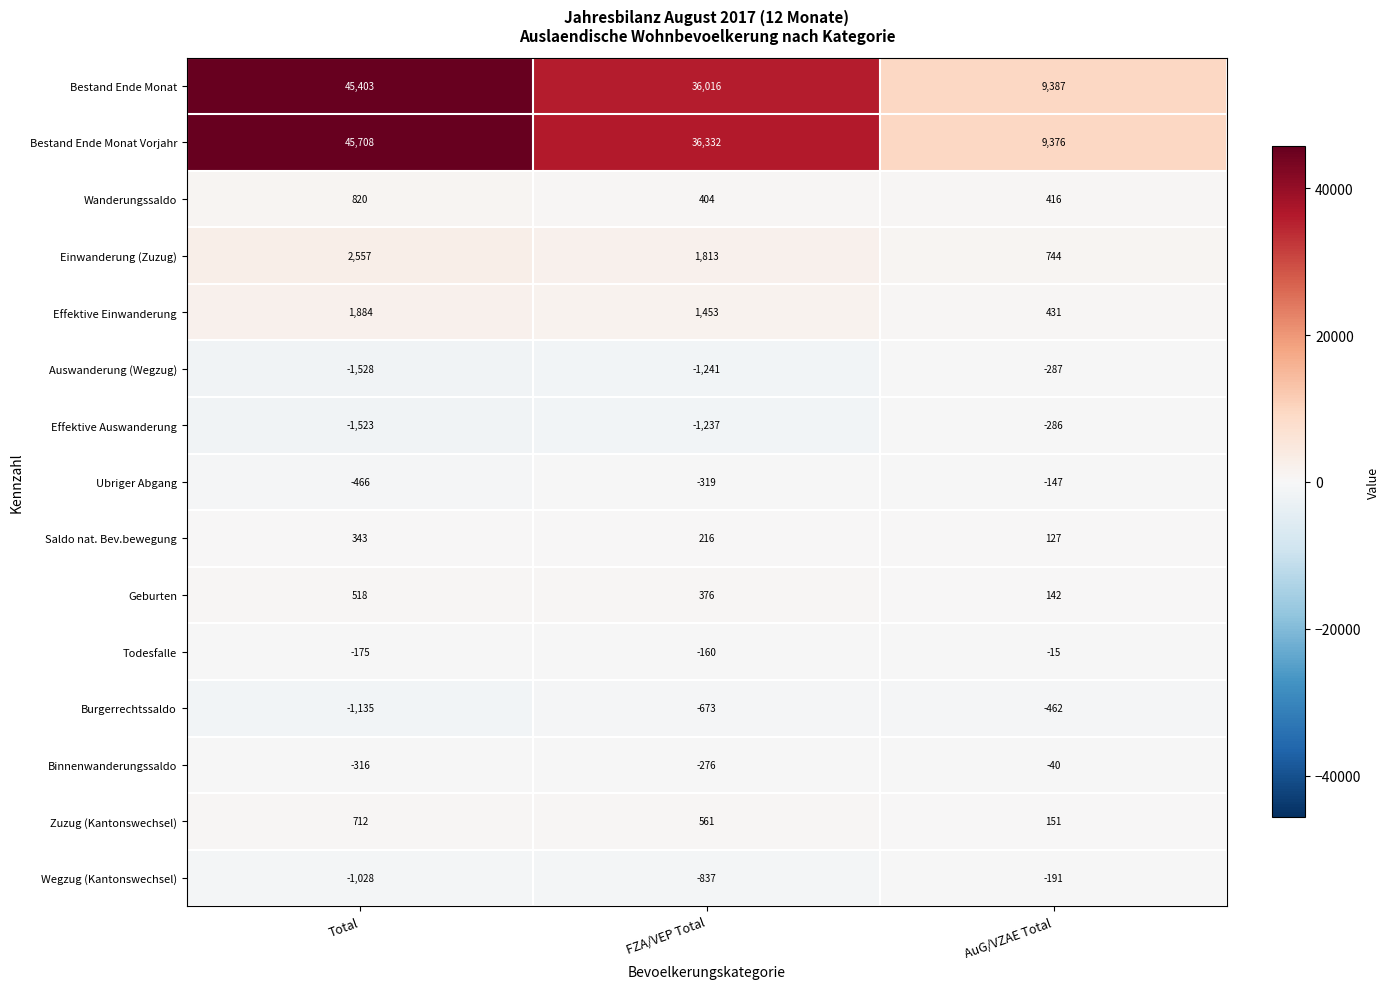

What is the greatest value displayed?

45708